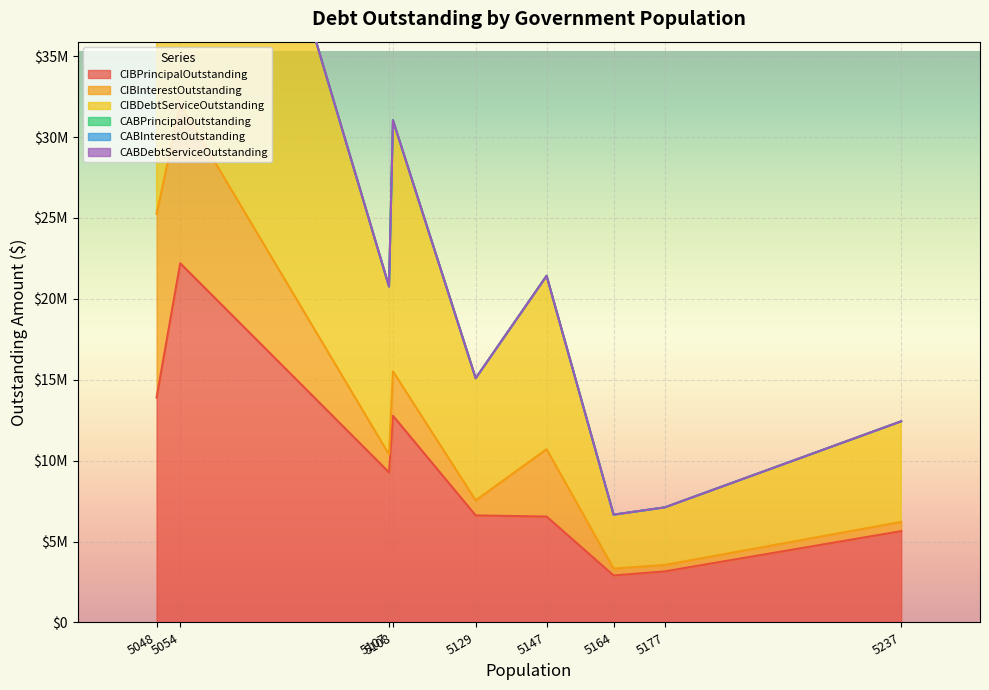

How many data points in CIBInterestOutstanding are above 1106888?

5